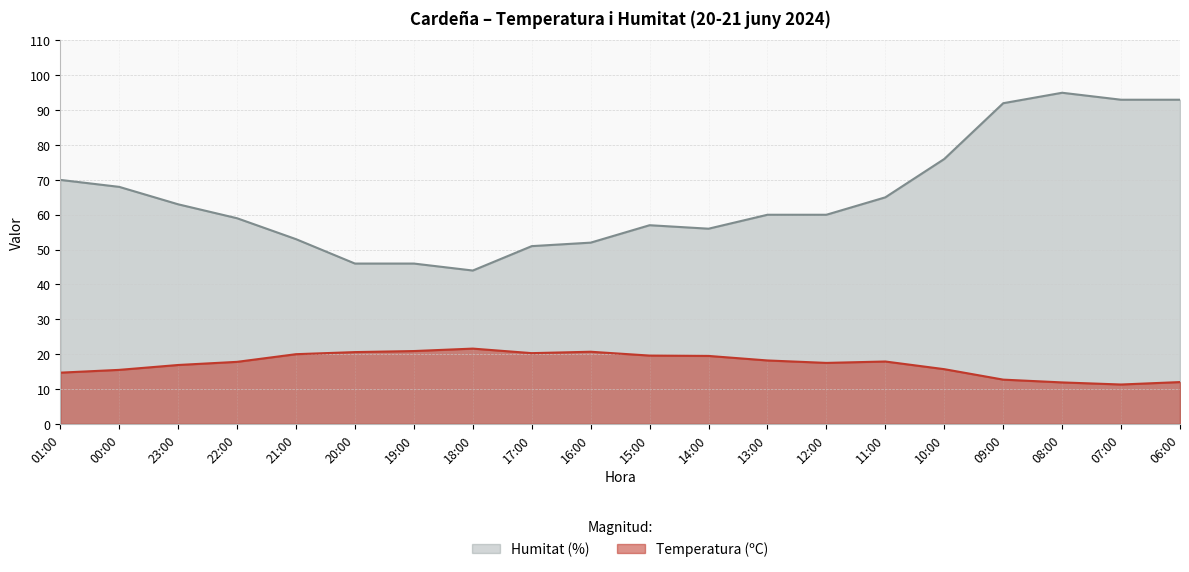

True or false: Humitat (%) has more than 1 points higher than both neighbors.

True